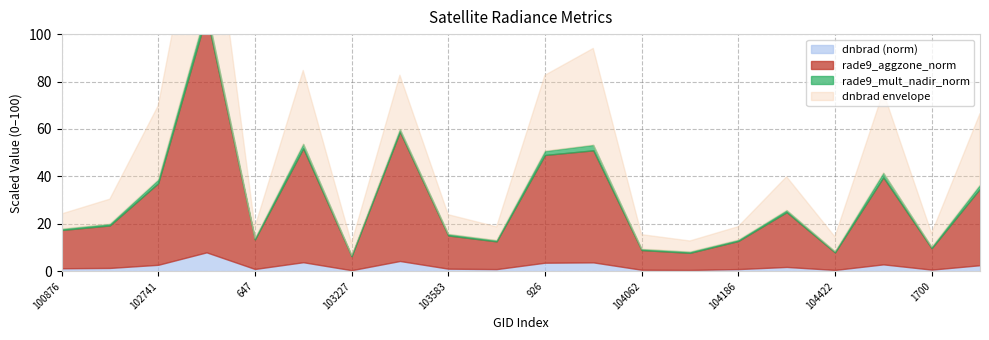

At which category is the sum across all series the highest?

102861